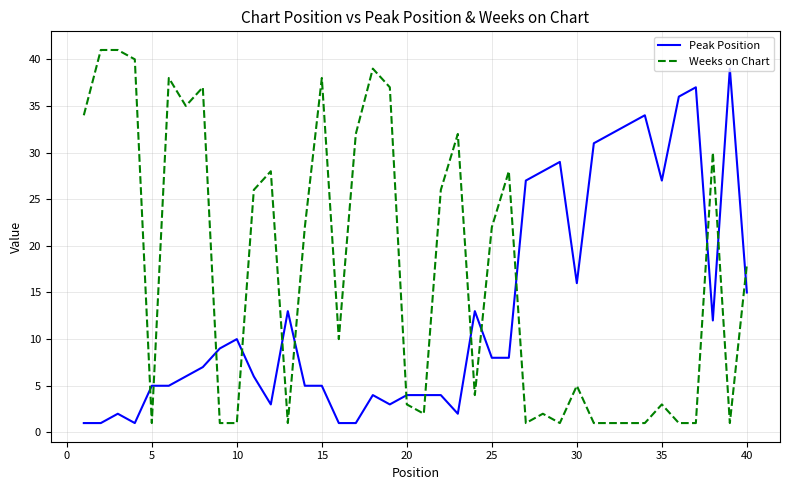

Which series has the largest total across all categories?

Weeks on Chart